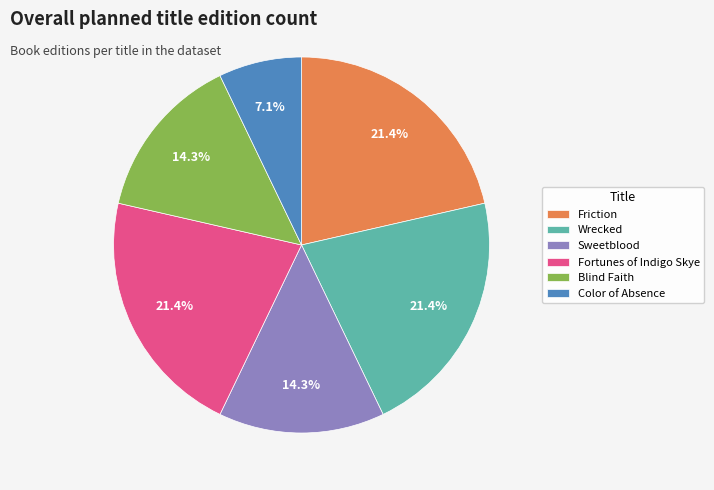

Is Sweetblood the majority of the pie?

No